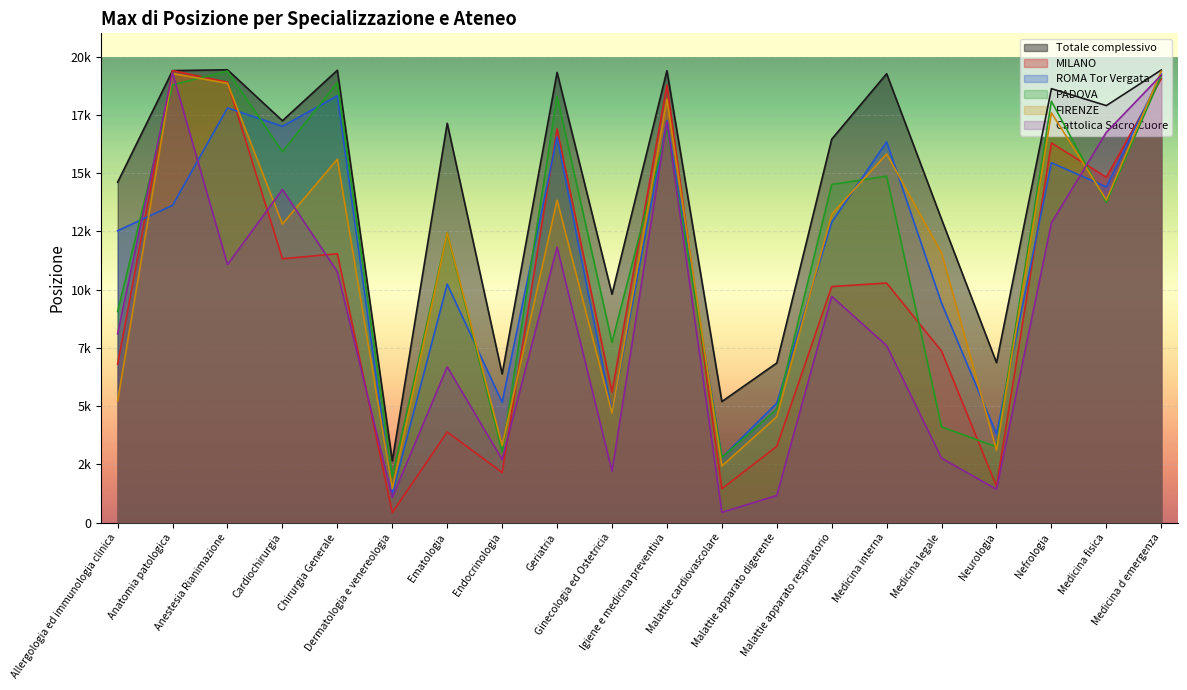

How many values in the Totale complessivo series are below 17248?

10